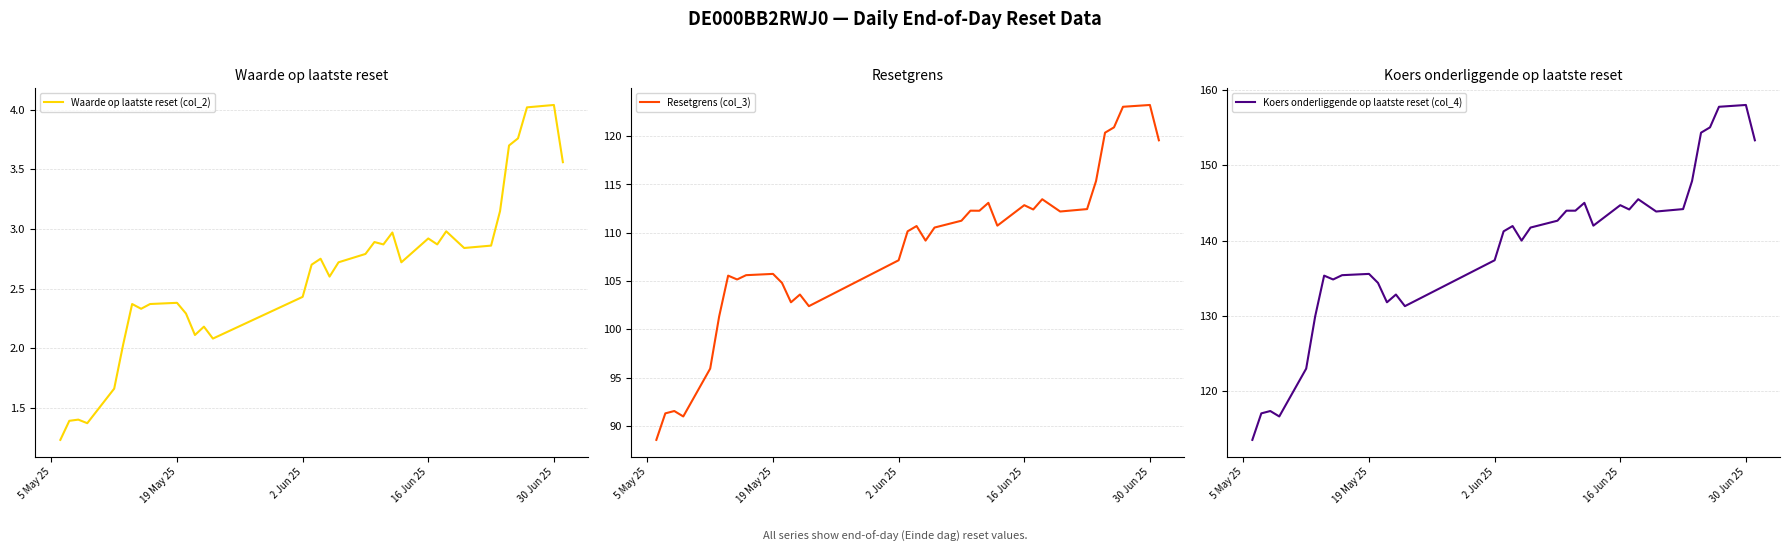

True or false: Waarde op laatste reset (col_2) has a value of 2.9 at 16 Jun 25.

True